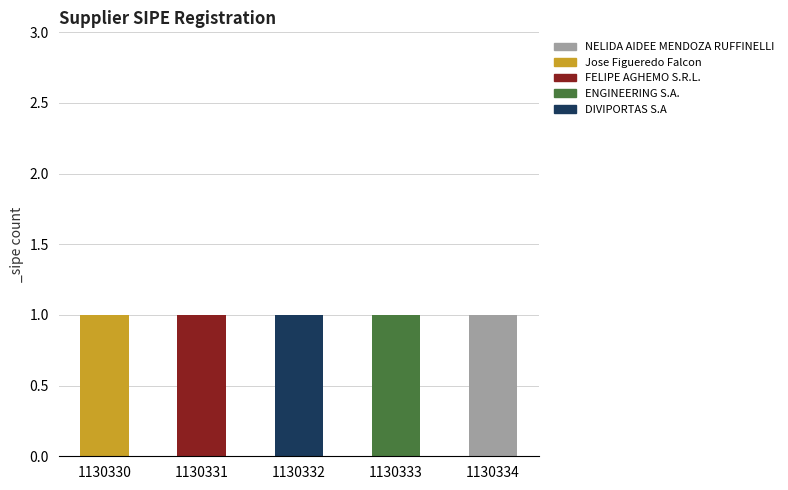

Does the chart contain stacked bars?

Yes